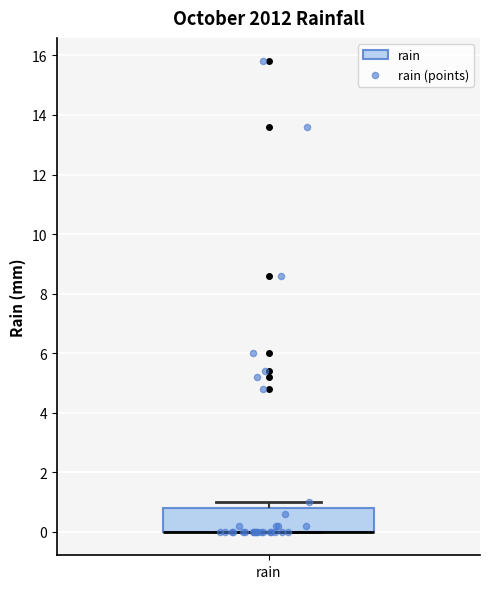

Where is the lower edge of the box for rain on the y-axis? The values are not printed on the chart, so give them approximately, as read against the axis.

0.0